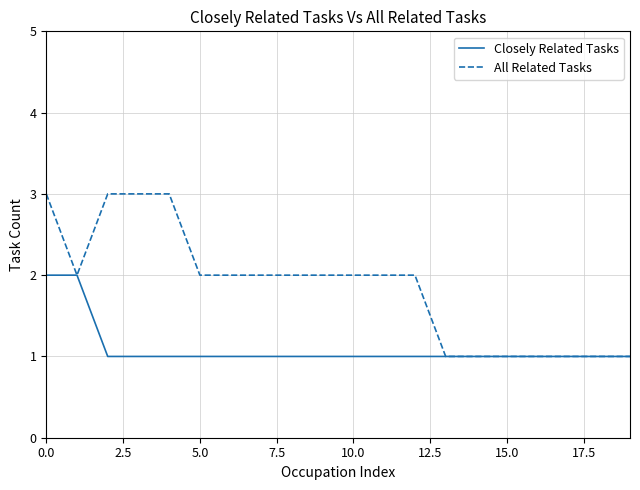

Which series has the widest spread of values?

All Related Tasks